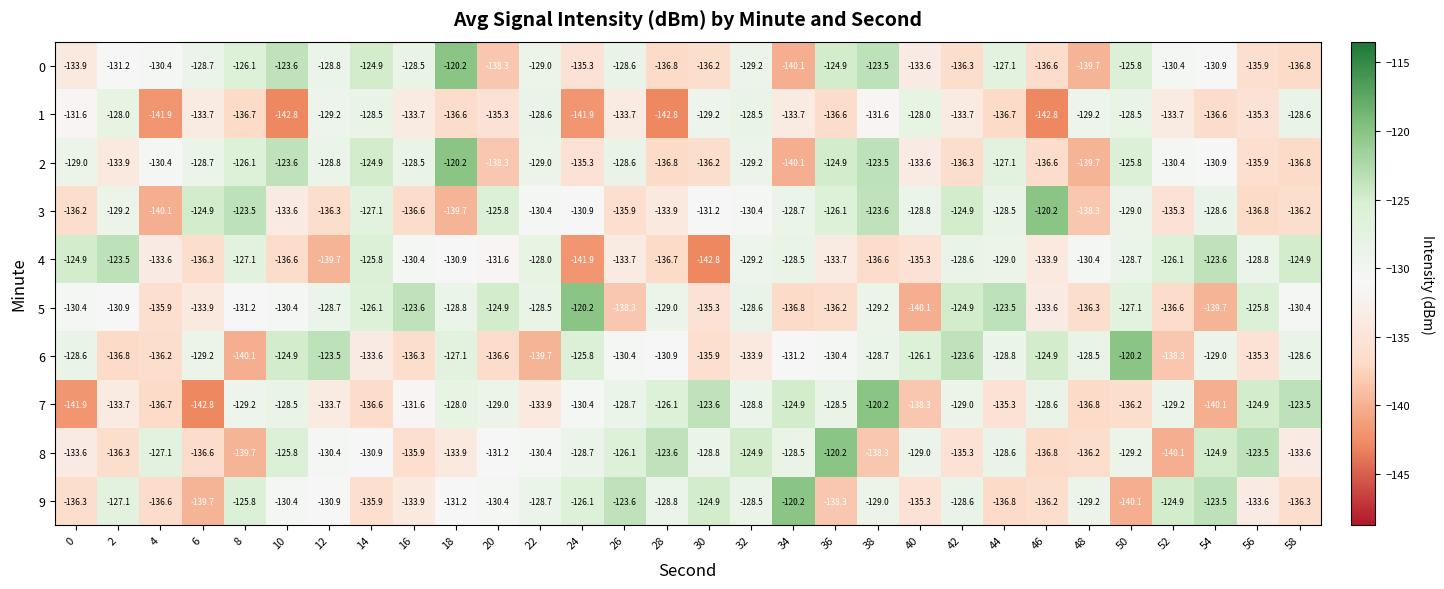

Which series has the largest range (max minus min)?

7